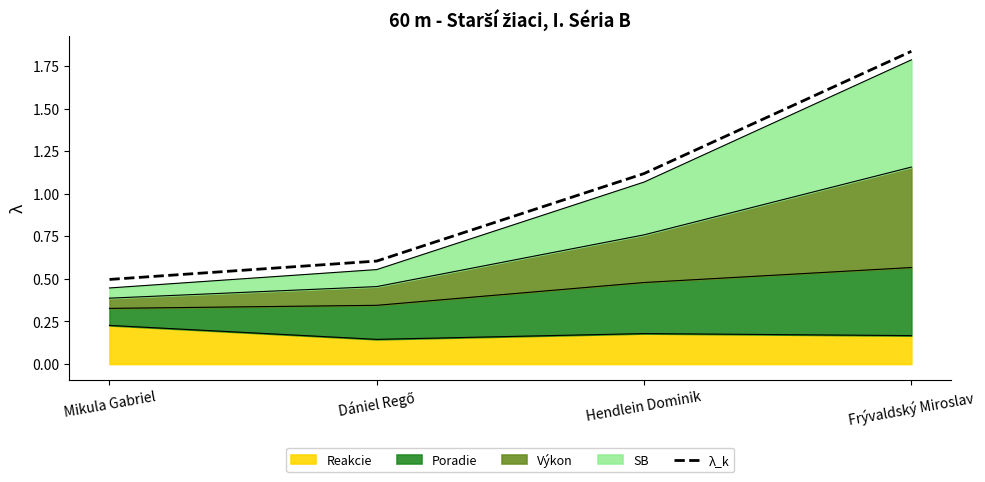

What position from the left is Mikula Gabriel?

1